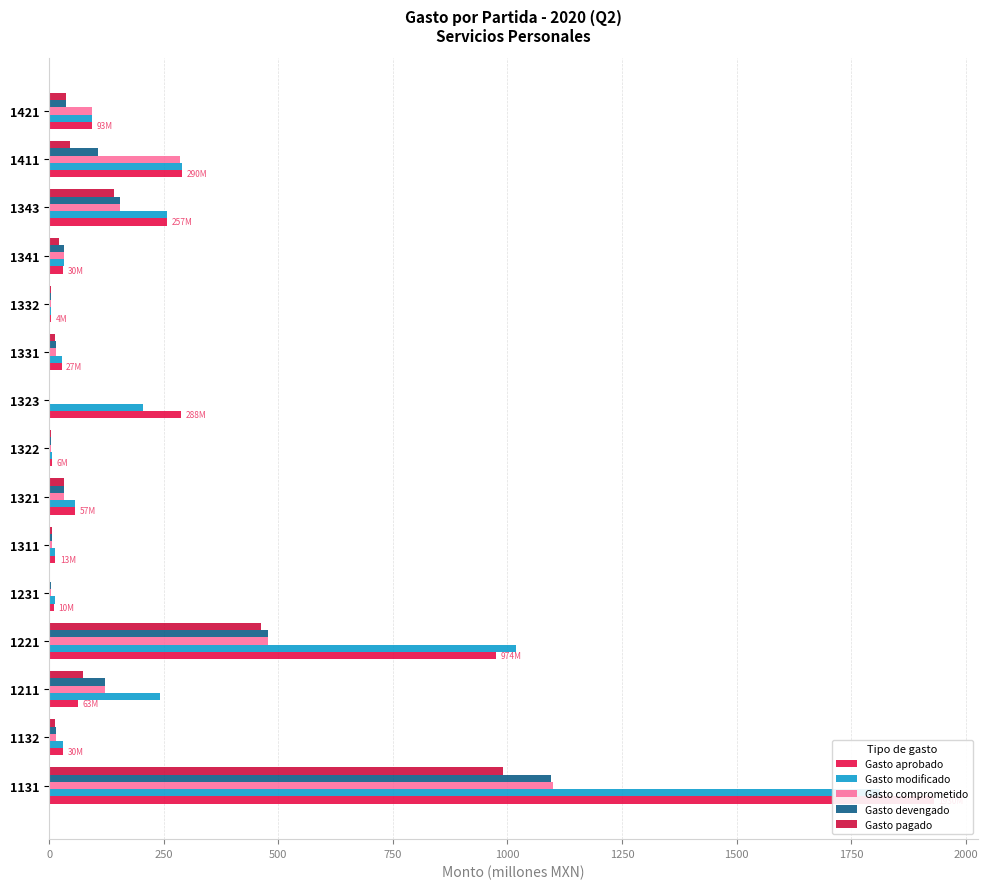

Is the value of Gasto comprometido at 1250 greater than the value of Gasto pagado at 0?

No